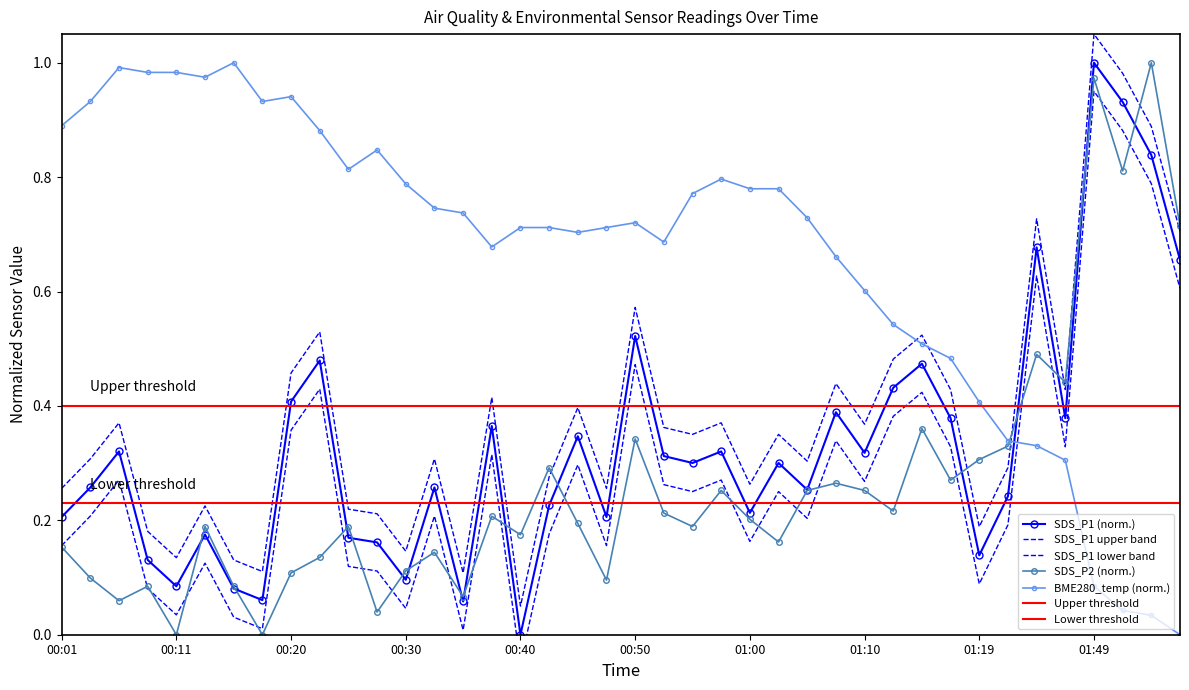

Where do SDS_P1 and BME280_temperature first cross each other?

01:22 and 01:24